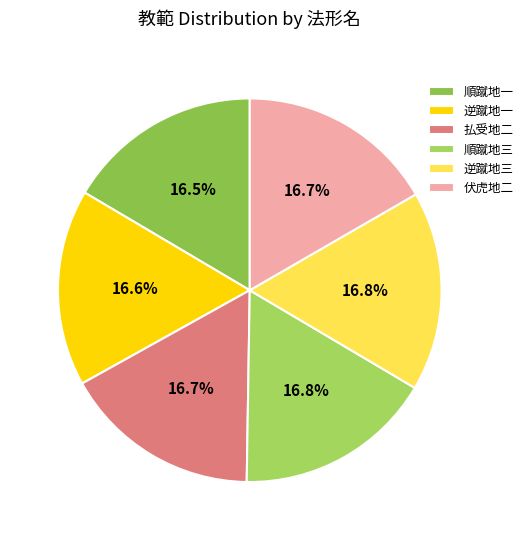

Count the number of slices in the pie.

6